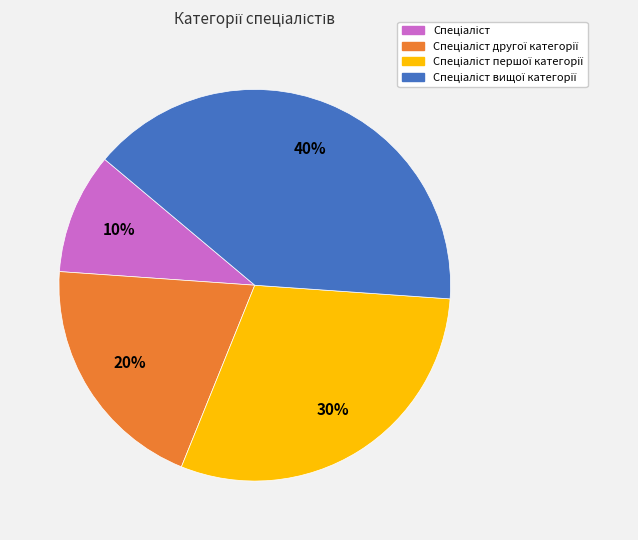

To the nearest percent, what is the difference between the largest and smallest slice percentages?

30%